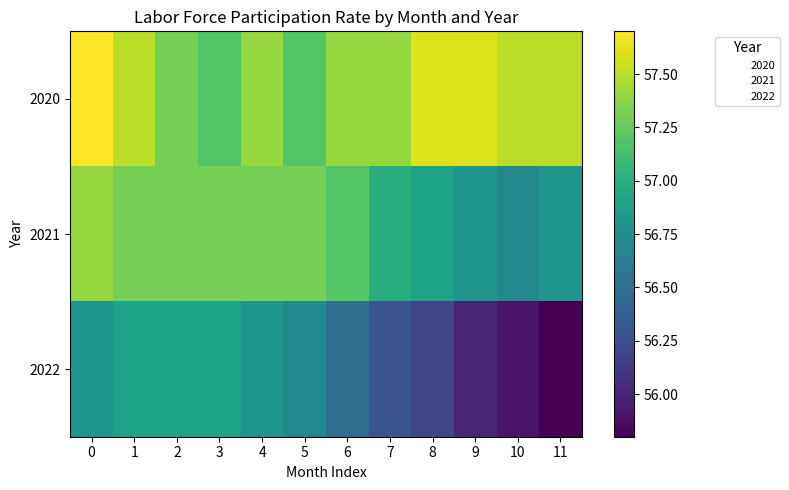

What is the difference between the highest and lowest values at 2?

0.4